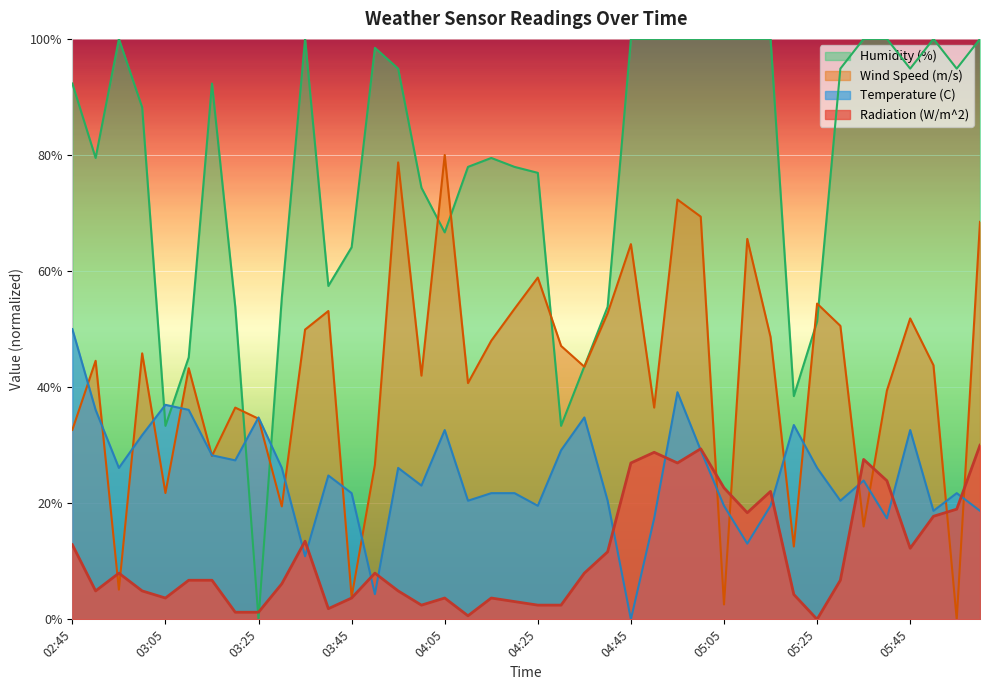

Reading left to right, extract all data points from this chart.

Radiation (W/m^2): 02:45=12.9	02:50=4.9	02:55=8.0	03:00=4.9	03:05=3.7	03:10=6.7	03:15=6.7	03:20=1.2	03:25=1.2	03:30=6.1	03:35=13.5	03:40=1.8	03:45=3.7	03:50=8.0	03:55=4.9	04:00=2.4	04:05=3.7	04:10=0.6	04:15=3.7	04:20=3.1	04:25=2.4	04:30=2.4	04:35=8.0	04:40=11.6	04:45=26.9	04:50=28.8	04:55=26.9	05:00=29.4	05:05=22.7	05:10=18.4	05:15=22.0	05:20=4.3	05:25=0.0	05:30=6.7	05:35=27.6	05:40=23.9	05:45=12.2	05:50=17.8	05:55=19.0	06:00=30.0
Wind Speed (m/s): 02:45=32.6	02:50=44.5	02:55=5.1	03:00=45.8	03:05=21.8	03:10=43.3	03:15=28.2	03:20=36.5	03:25=34.6	03:30=19.5	03:35=49.9	03:40=53.1	03:45=3.8	03:50=26.6	03:55=78.7	04:00=42.0	04:05=80.0	04:10=40.7	04:15=48.0	04:20=53.5	04:25=58.9	04:30=47.1	04:35=43.5	04:40=52.7	04:45=64.6	04:50=36.5	04:55=72.3	05:00=69.4	05:05=2.6	05:10=65.5	05:15=48.6	05:20=12.5	05:25=54.4	05:30=50.6	05:35=16.0	05:40=39.4	05:45=51.8	05:50=43.8	05:55=0.0	06:00=68.5
Temperature (C): 02:45=50.0	02:50=36.1	02:55=26.1	03:00=31.7	03:05=37.0	03:10=36.1	03:15=28.3	03:20=27.4	03:25=34.8	03:30=26.1	03:35=10.9	03:40=24.8	03:45=21.7	03:50=4.3	03:55=26.1	04:00=23.0	04:05=32.6	04:10=20.4	04:15=21.7	04:20=21.7	04:25=19.6	04:30=29.1	04:35=34.8	04:40=20.4	04:45=0.0	04:50=17.4	04:55=39.1	05:00=29.1	05:05=19.6	05:10=13.0	05:15=19.6	05:20=33.5	05:25=26.1	05:30=20.4	05:35=23.9	05:40=17.4	05:45=32.6	05:50=18.7	05:55=21.7	06:00=18.7
Humidity (%): 02:45=92.3	02:50=79.5	02:55=100.0	03:00=88.2	03:05=33.3	03:10=45.1	03:15=92.3	03:20=53.8	03:25=0.0	03:30=55.4	03:35=100.0	03:40=57.4	03:45=64.1	03:50=98.5	03:55=94.9	04:00=74.4	04:05=66.7	04:10=77.9	04:15=79.5	04:20=77.9	04:25=76.9	04:30=33.3	04:35=43.6	04:40=53.8	04:45=100.0	04:50=100.0	04:55=100.0	05:00=100.0	05:05=100.0	05:10=100.0	05:15=100.0	05:20=38.5	05:25=51.3	05:30=94.9	05:35=100.0	05:40=100.0	05:45=94.9	05:50=100.0	05:55=94.9	06:00=100.0